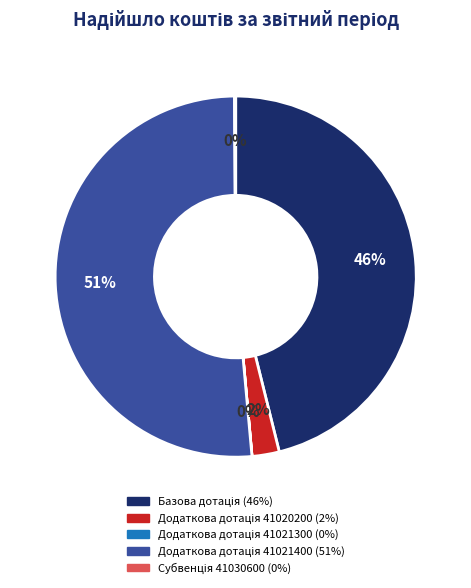

Is there a majority slice in this chart?

Yes